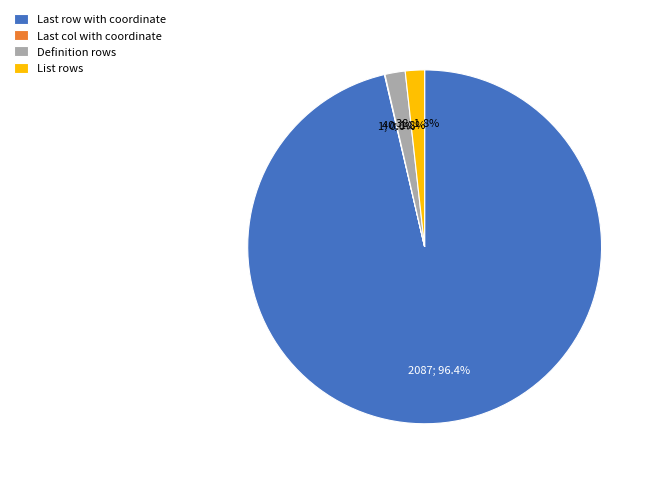

What percentage is the List rows slice, to the nearest percent?

2%